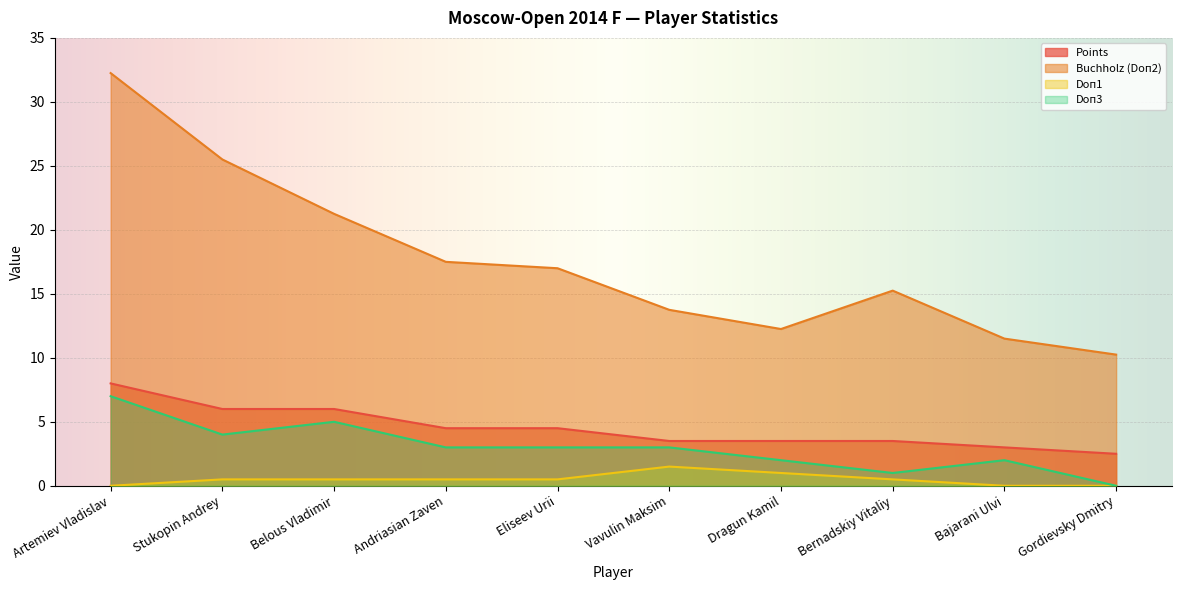

Which category has the lowest value across all series?

Artemiev Vladislav